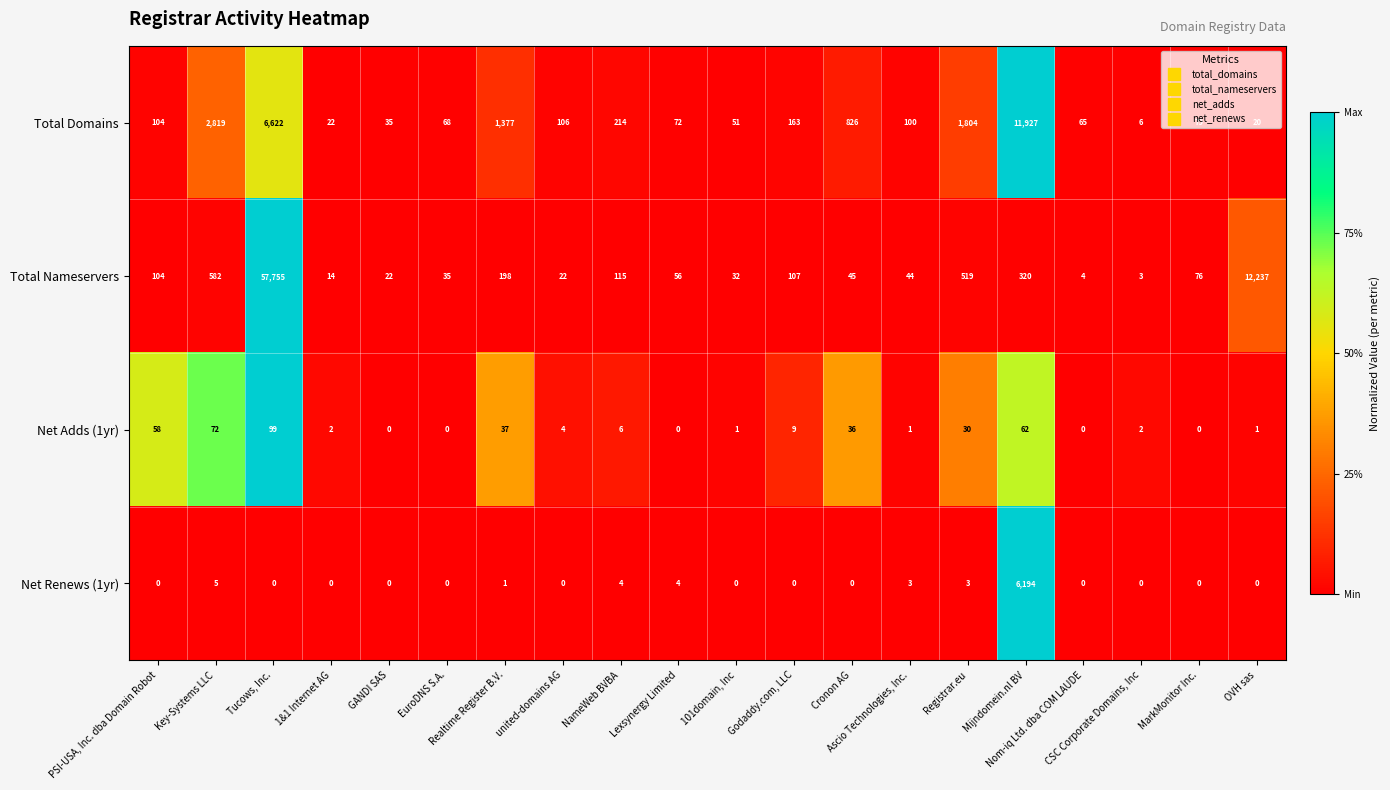

How many distinct data groups are displayed?

4